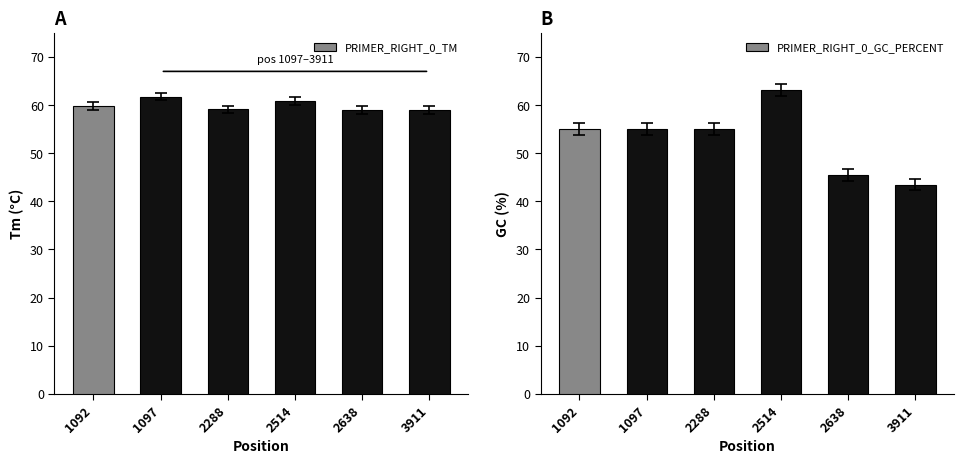

At which label does PRIMER_RIGHT_0_TM first exceed 59?

1092